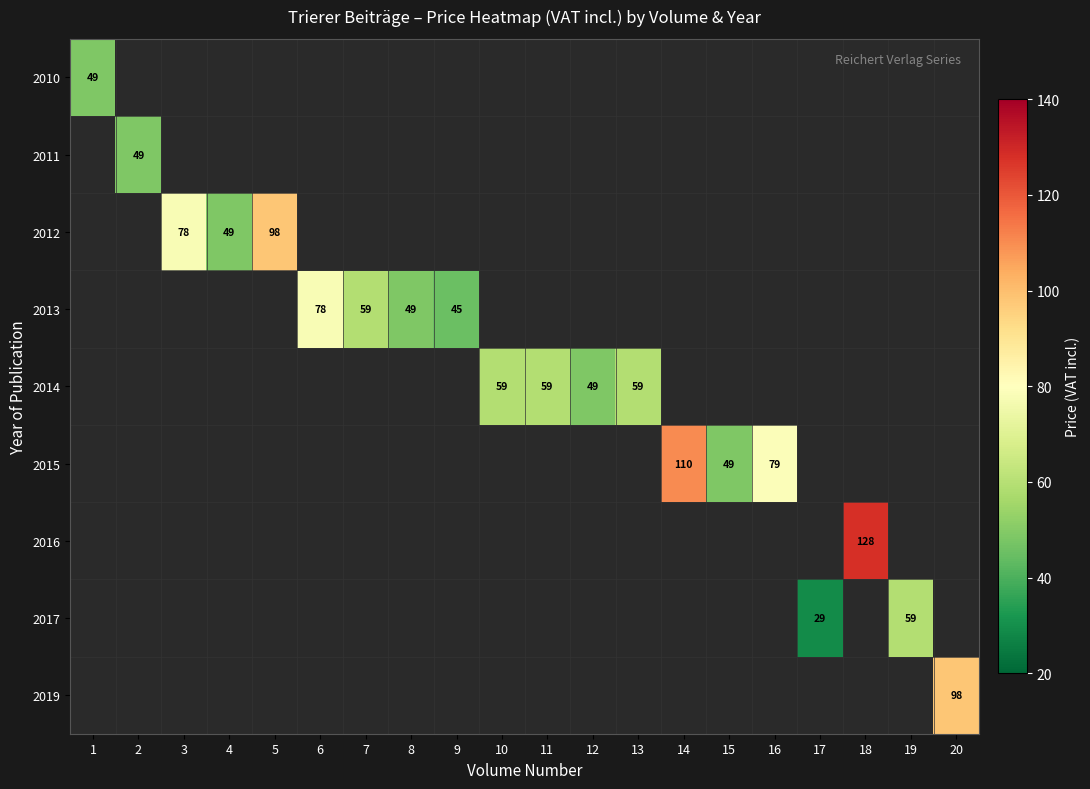

At how many categories does at least one series exceed 75?

7